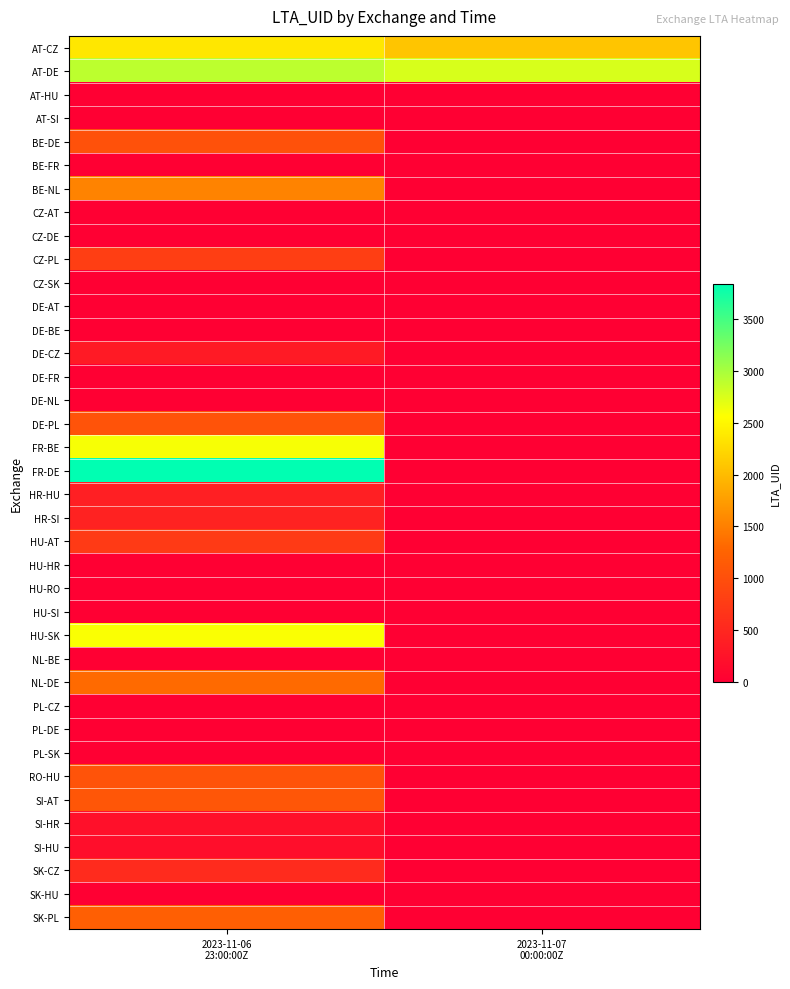

Which series has the widest spread of values?

FR-DE